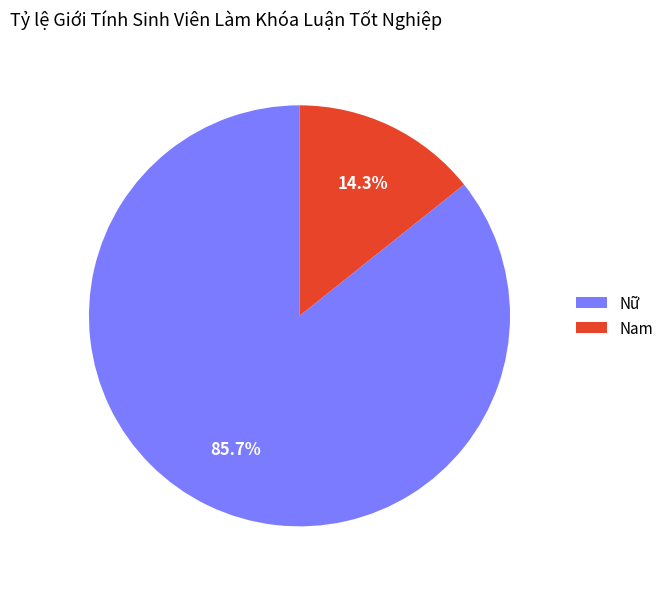

True or false: Nữ accounts for 86% of the total.

True